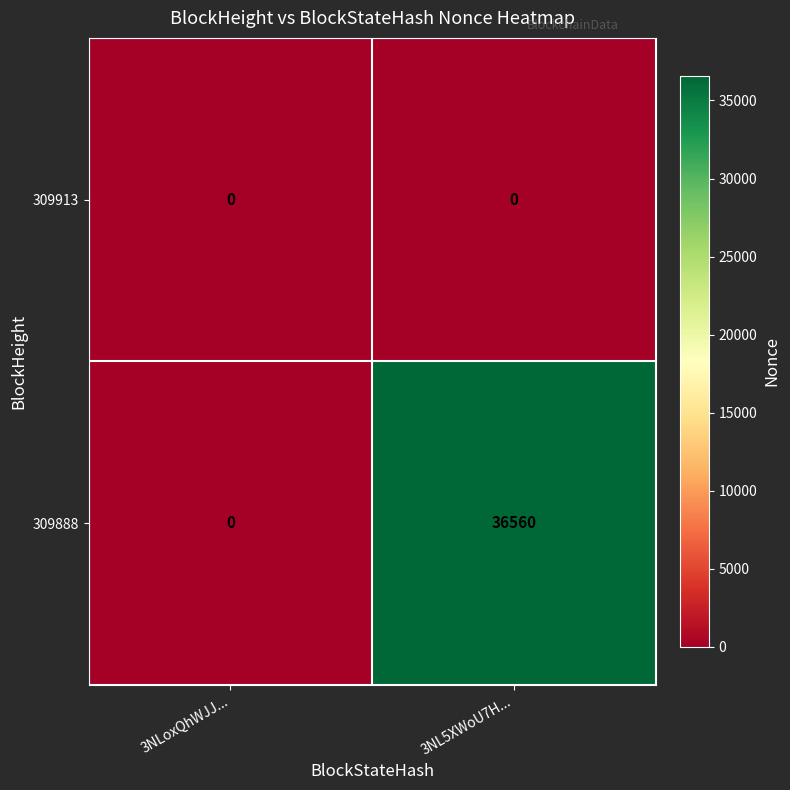

What is the total value across all series at 3NL5XWoU7H...?

36560